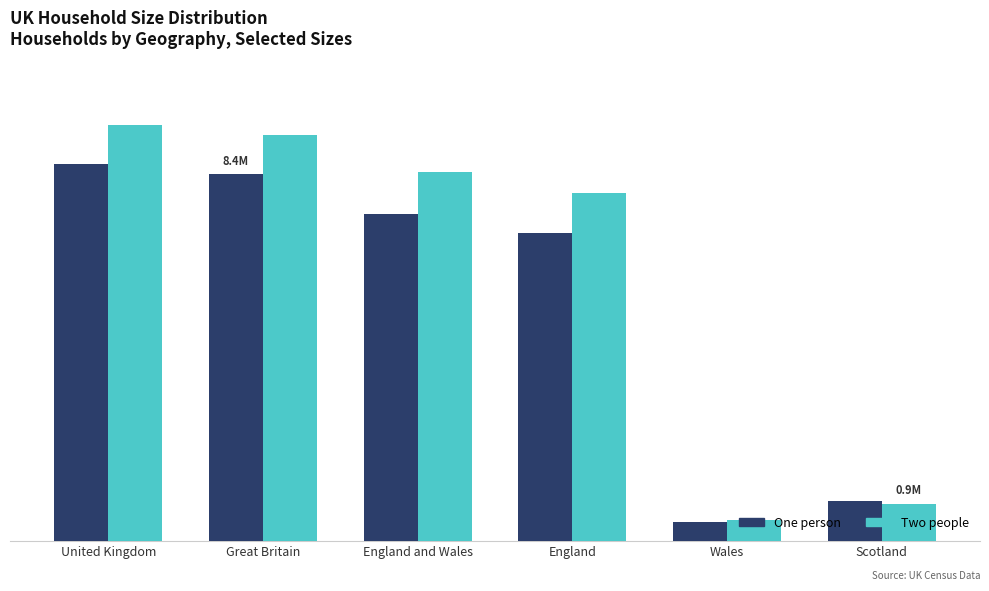

Reading right to left, transcribe all the data shown in this chart.

One person: 919230	429559	7052232	7481788	8401018	8635668
Two people: 850631	472906	7978497	8451403	9302034	9535970